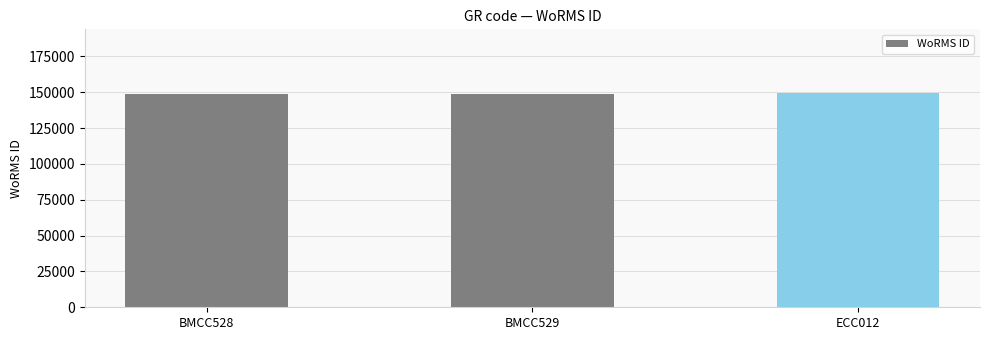

Count the number of categories in the chart.

3